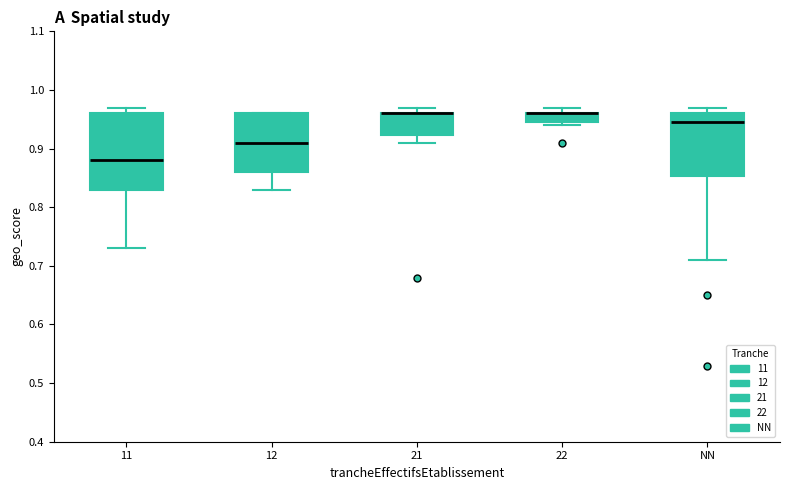

Reading left to right, read every box against the y-axis: the position of its median line, the range the box covers, and the ends of its whiskers. The values are not printed on the chart, so give them approximately, as read against the axis.

11: median 0.88, box 0.83 to 0.96, whiskers 0.73 to 0.97
12: median 0.91, box 0.86 to 0.96, whiskers 0.83 to 0.96
21: median 0.96 (drawn on the box's upper edge), box 0.92 to 0.96, whiskers 0.91 to 0.97
22: median 0.96 (drawn on the box's upper edge), box 0.95 to 0.96, whiskers 0.94 to 0.97
NN: median 0.95, box 0.85 to 0.96, whiskers 0.71 to 0.97